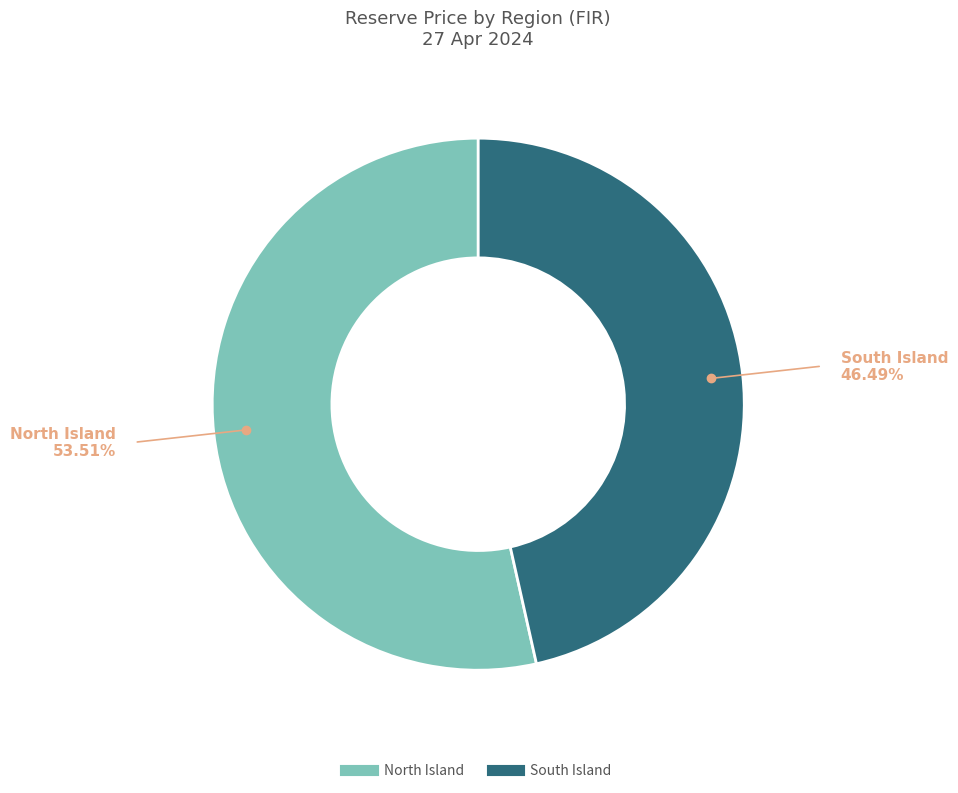

Which slice represents more than half of the pie?

North Island